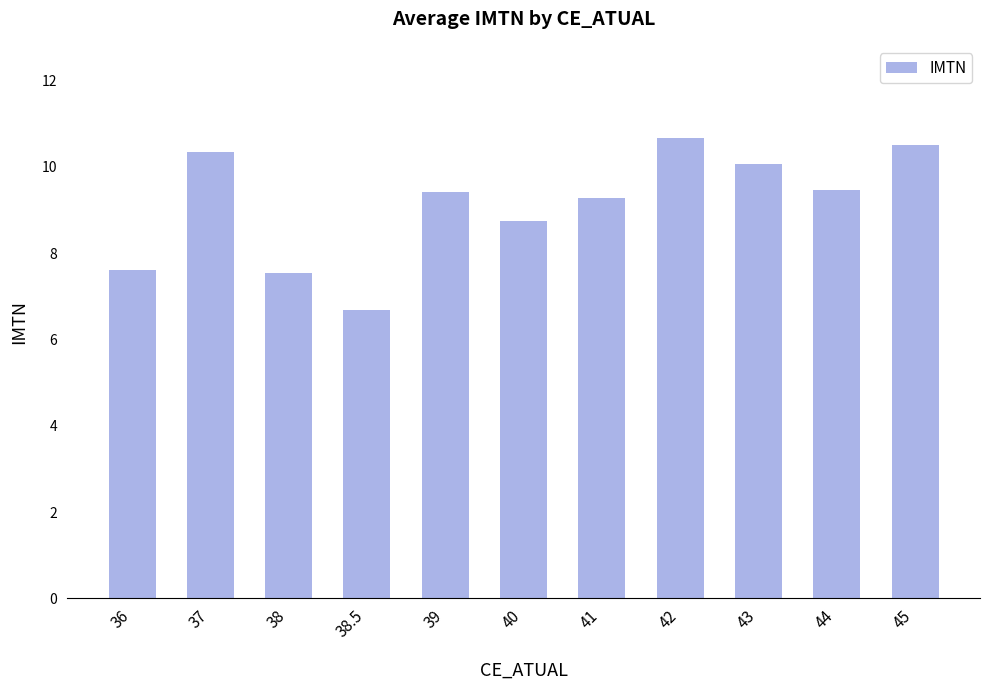

What is the sum of all values?

100.3